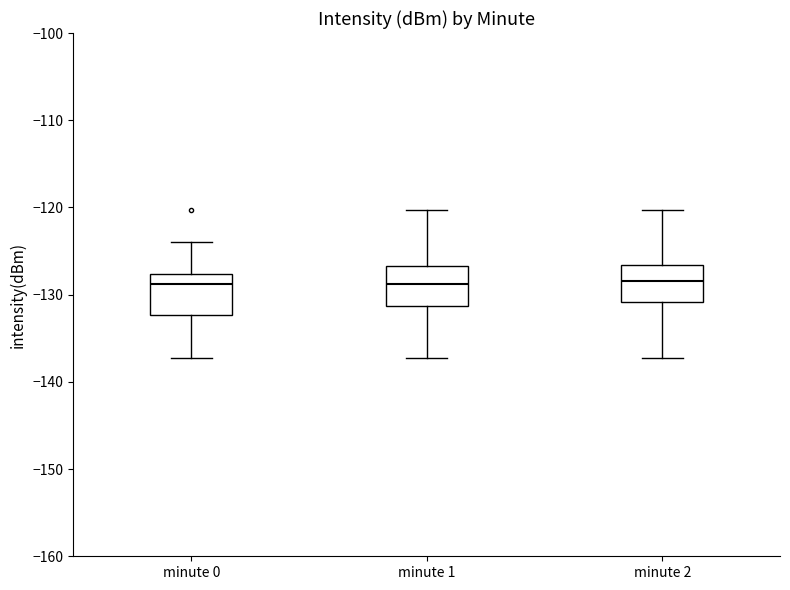

Reading left to right, read every box against the y-axis: the position of its median line, the range the box covers, and the ends of its whiskers. The values are not printed on the chart, so give them approximately, as read against the axis.

minute 0: median -129, box -132 to -128, whiskers -137 to -124
minute 1: median -129, box -131 to -127, whiskers -137 to -120
minute 2: median -128, box -131 to -127, whiskers -137 to -120